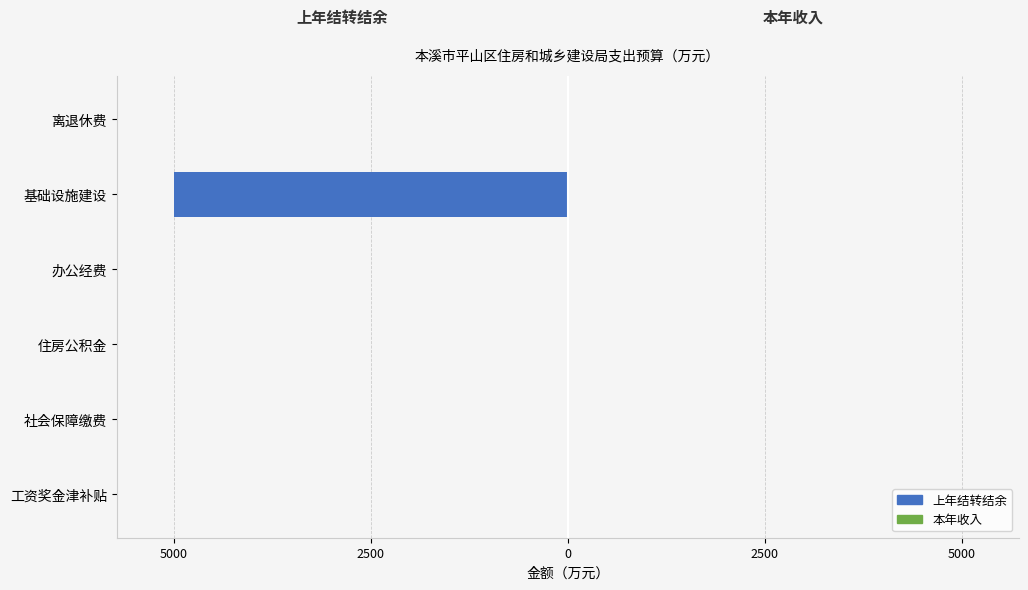

How many categories are shown in the chart?

6